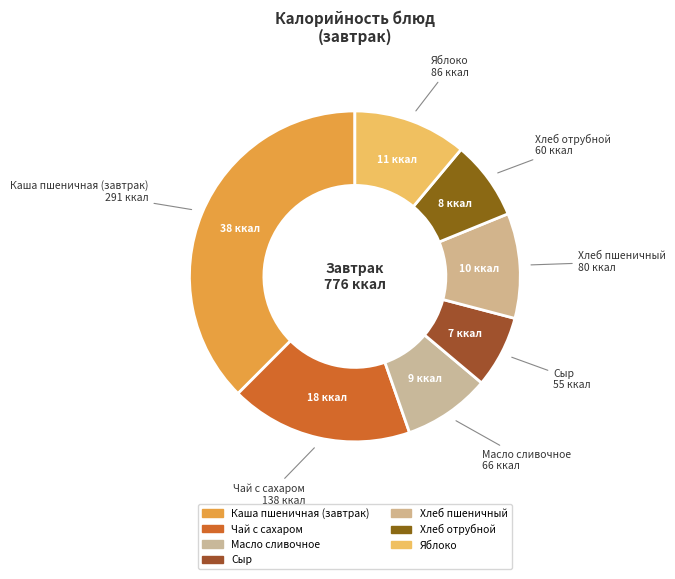

Count the number of slices in the pie.

7